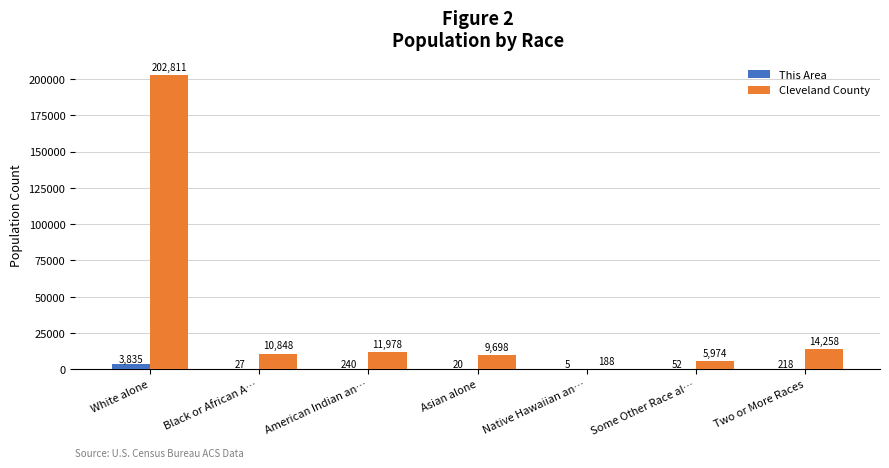

How many data points does each series have?

7